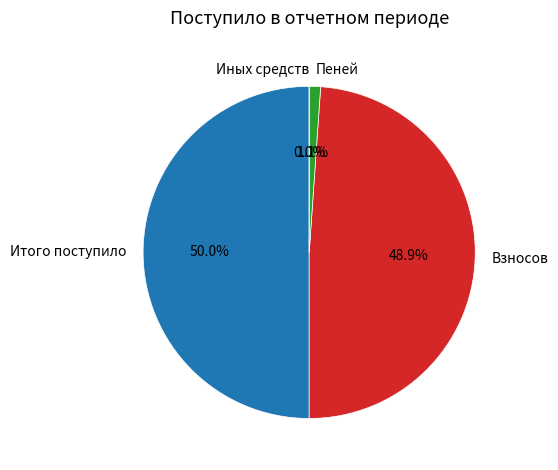

What is the largest slice in the pie chart?

Итого поступило